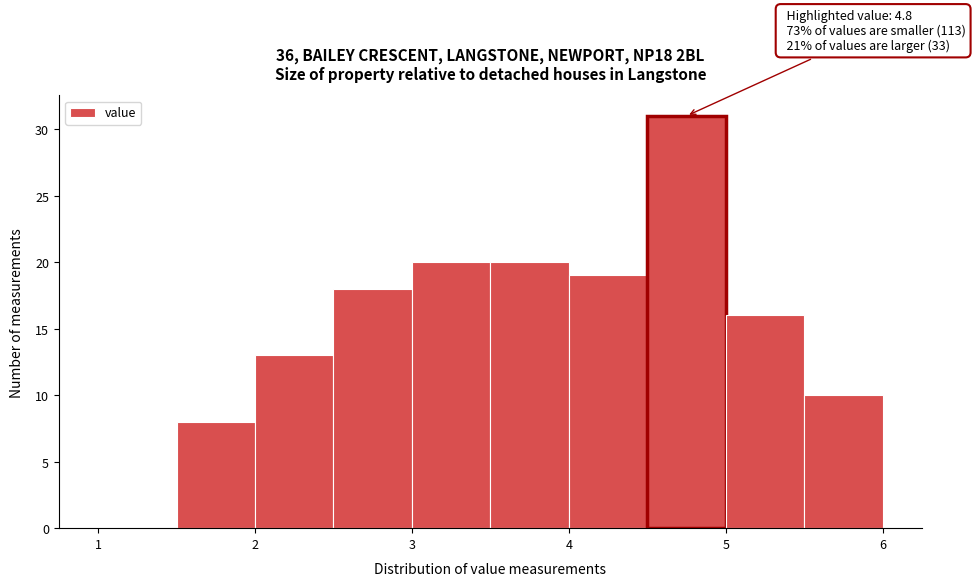

Over which range of the x-axis is the bar tallest?

4.5 to 5.0